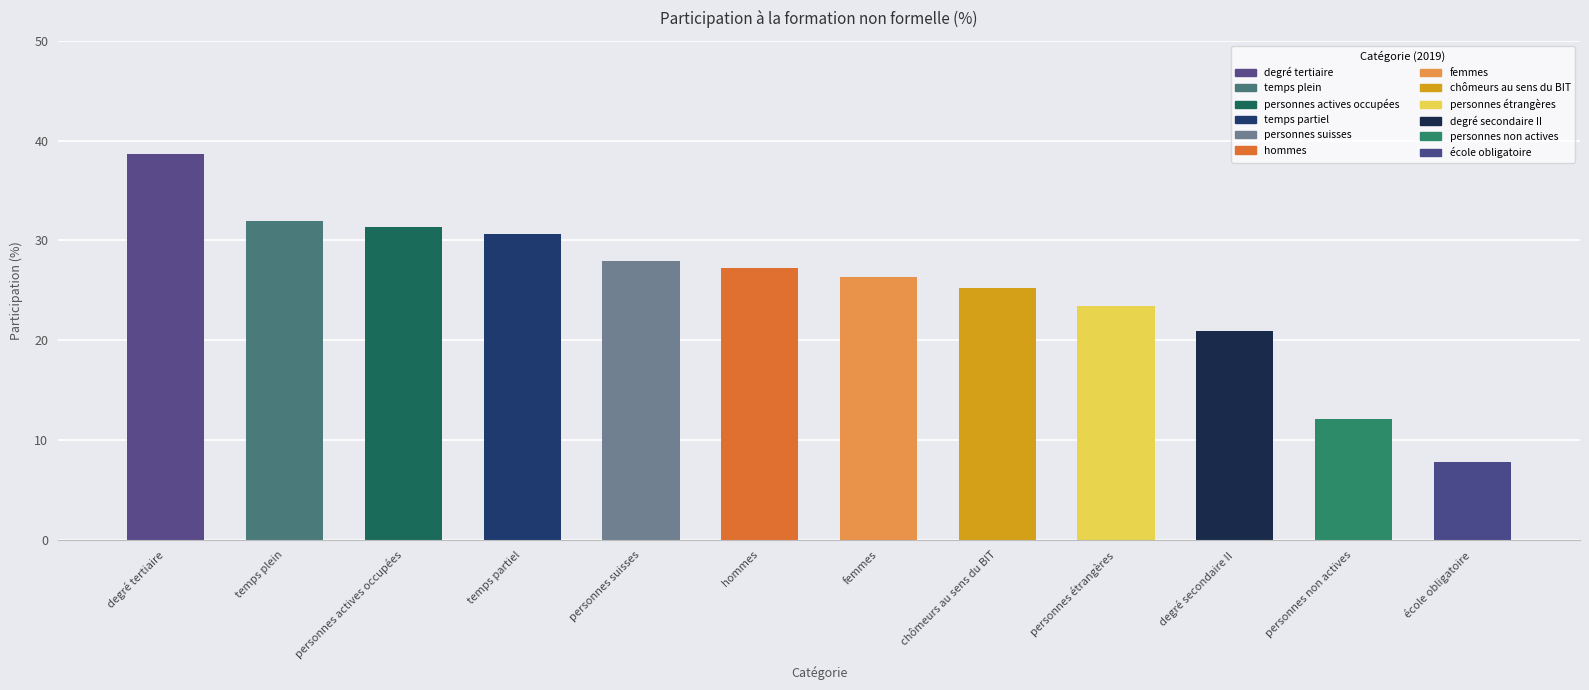

Is it true that the value at degré tertiaire is 38.7?

True